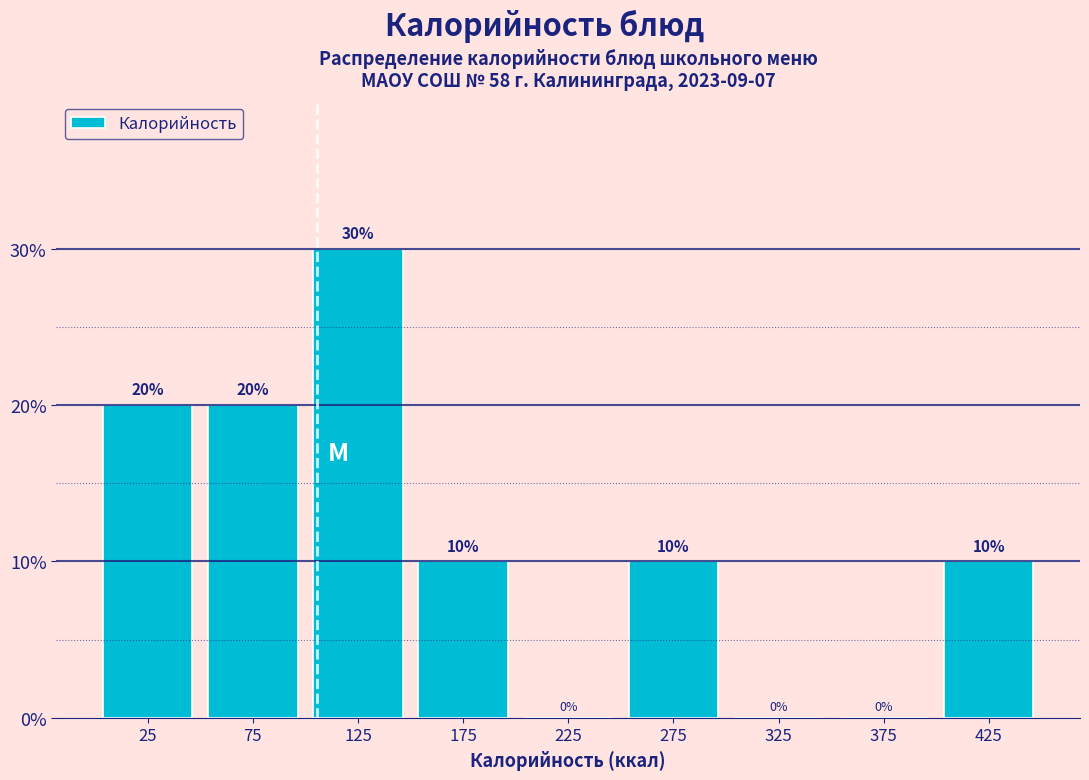

Reading left to right, list every bar in this chart as the range it spans on the x-axis followed by its height.

0 to 50: 20
50 to 100: 20
100 to 150: 30
150 to 200: 10
200 to 250: 0
250 to 300: 10
300 to 350: 0
350 to 400: 0
400 to 450: 10